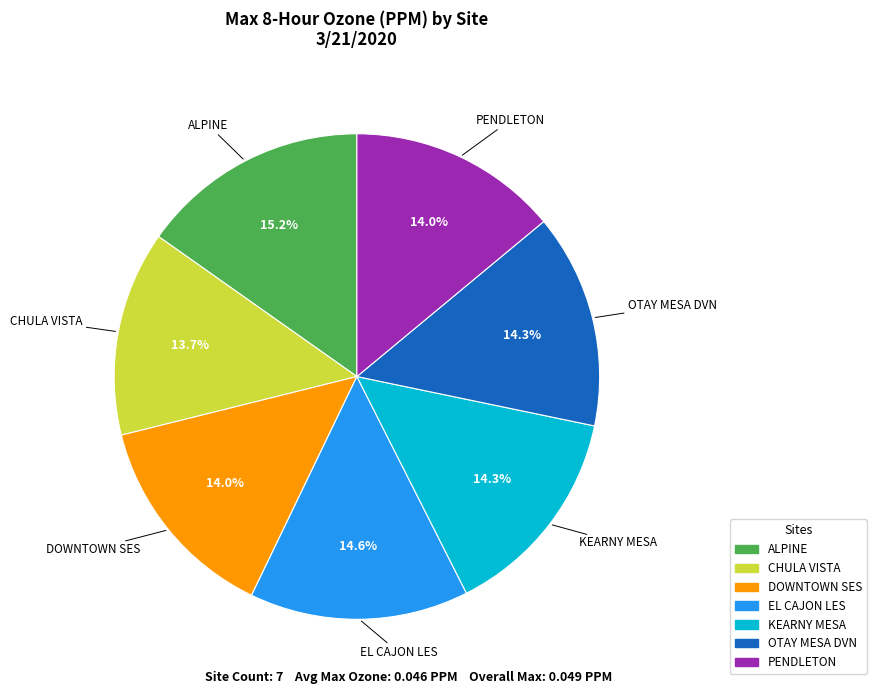

To the nearest percent, what portion does KEARNY MESA represent?

14%